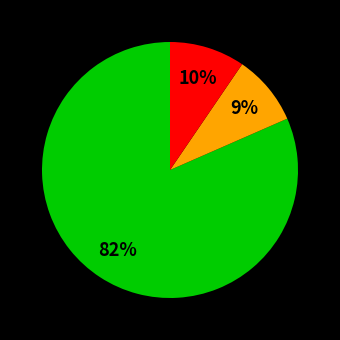

Is there a majority slice in this chart?

Yes